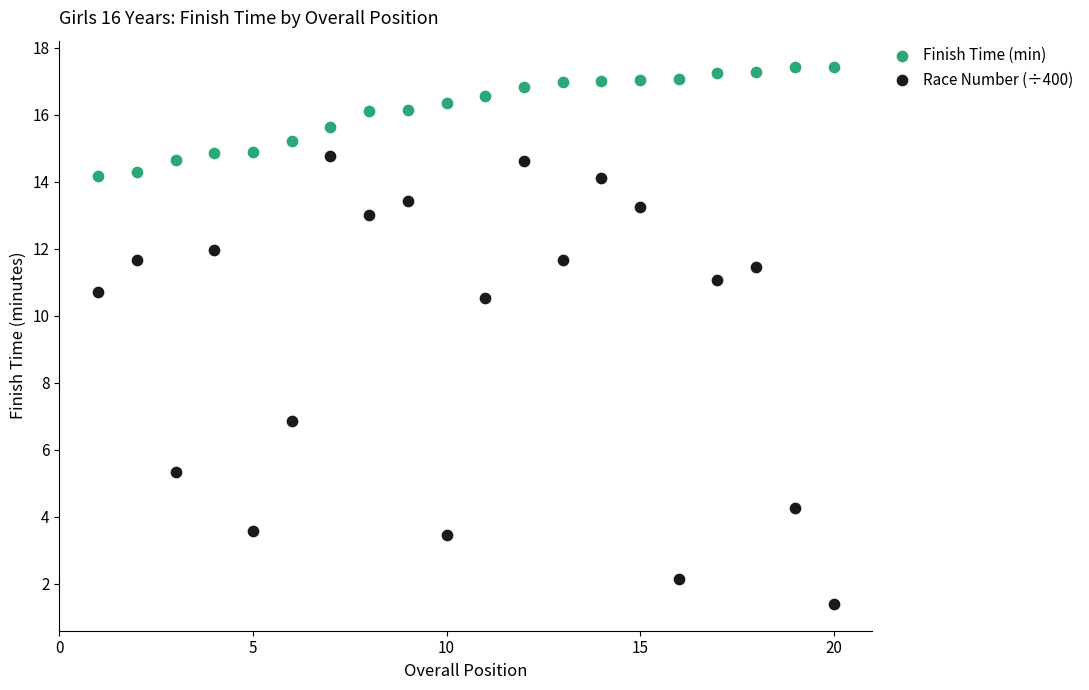

Which series contains the highest Y value?

Finish Time (min)